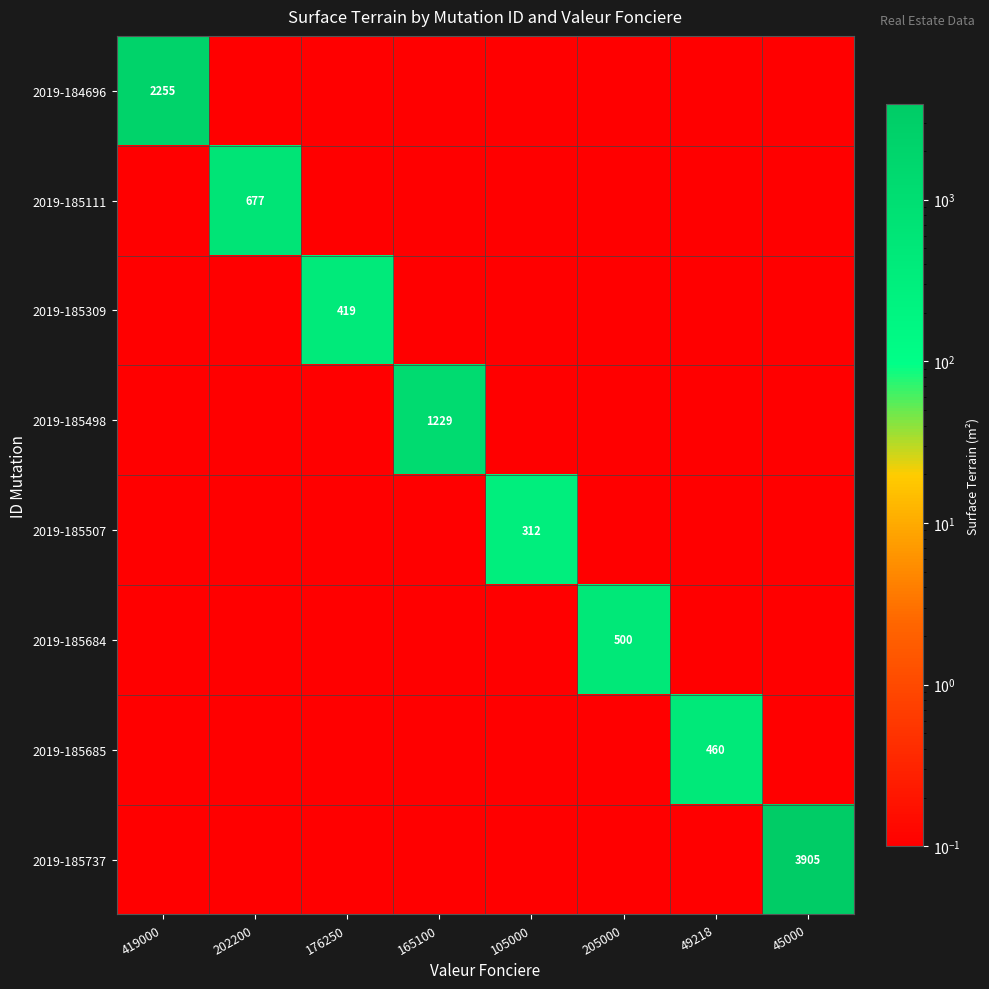

Is it true that 2019-185684 equals 136.4 at 205000?

False